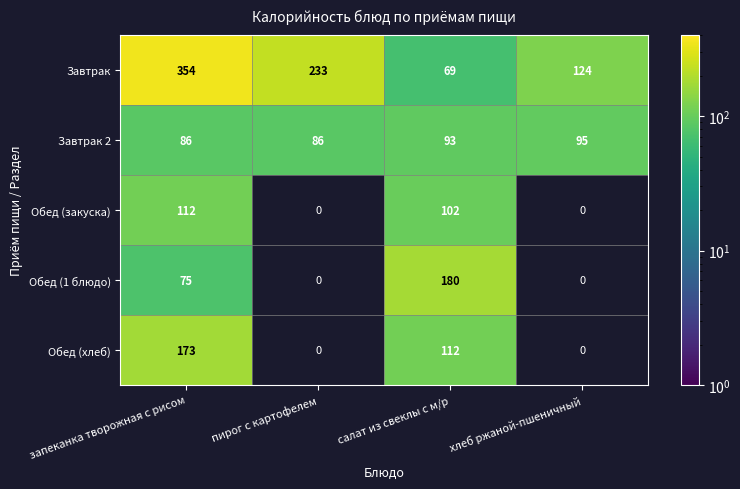

Rank the series at запеканка творожная с рисом from highest to lowest value.

Завтрак, Обед (хлеб), Обед (закуска), Завтрак 2, Обед (1 блюдо)